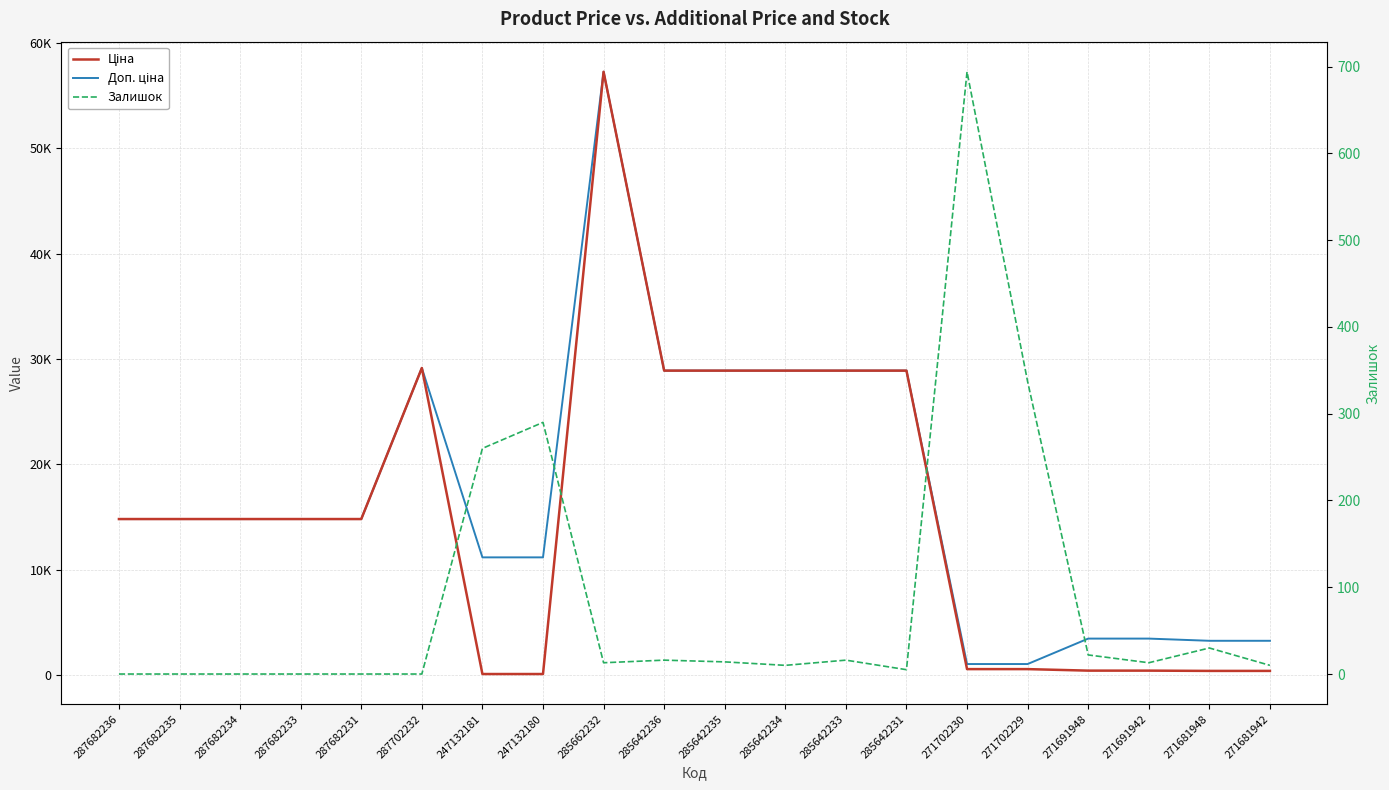

What is the sum of the Залишок values at 271691948 and 287682233?

22.0